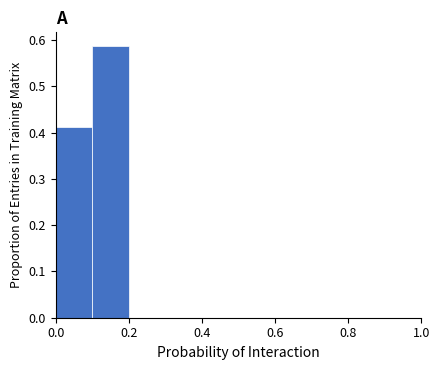

Which range on the x-axis has the tallest bar?

0.1 to 0.2